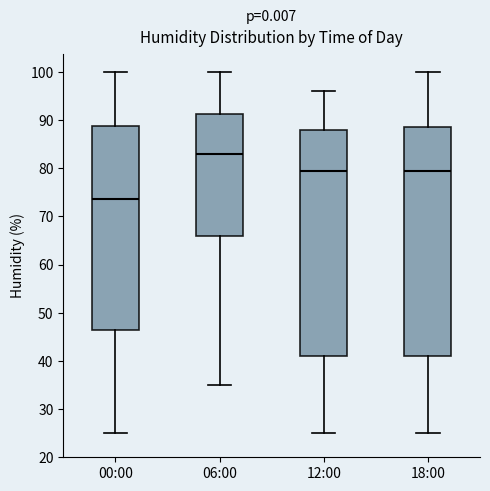

Reading left to right, transcribe this box plot: for each box, give where its median line is, the range the box spans, and where its two whiskers end, as read against the y-axis. The values are not printed on the chart, so give them approximately, as read against the axis.

00:00: median 74, box 47 to 89, whiskers 25 to 100
06:00: median 83, box 66 to 91, whiskers 35 to 100
12:00: median 80, box 41 to 88, whiskers 25 to 96
18:00: median 80, box 41 to 89, whiskers 25 to 100